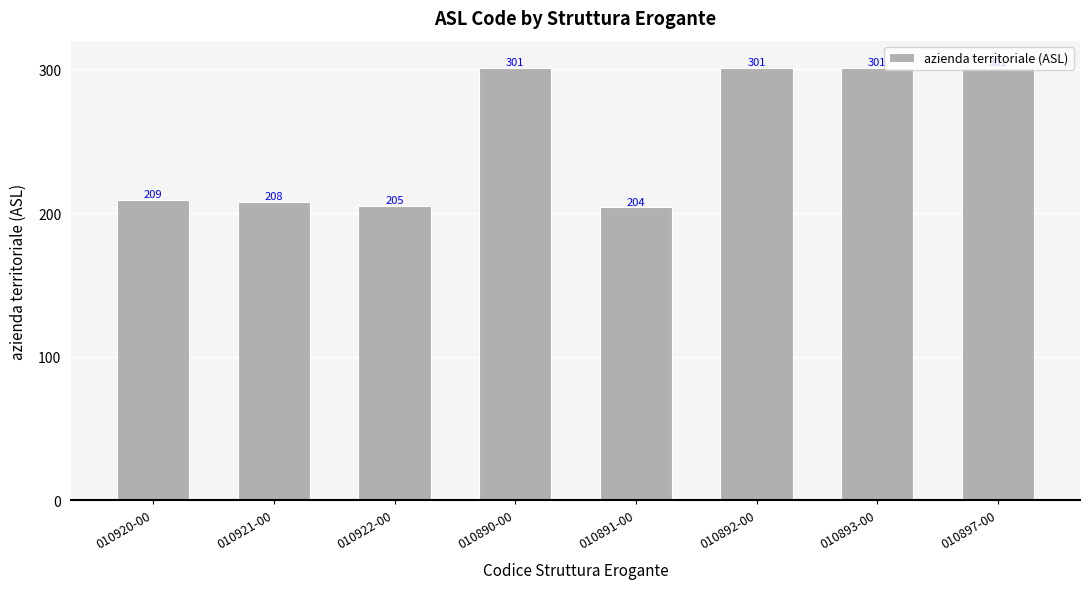

Reading right to left, what are all the values shown in this chart?

010897-00=301	010893-00=301	010892-00=301	010891-00=204	010890-00=301	010922-00=205	010921-00=208	010920-00=209